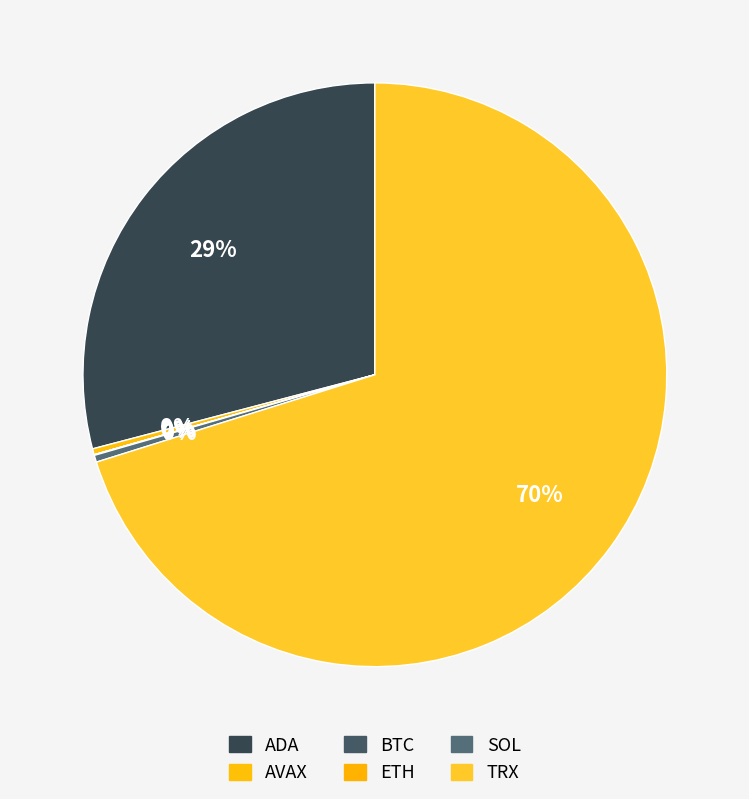

Does SOL account for over 50% of the chart?

No